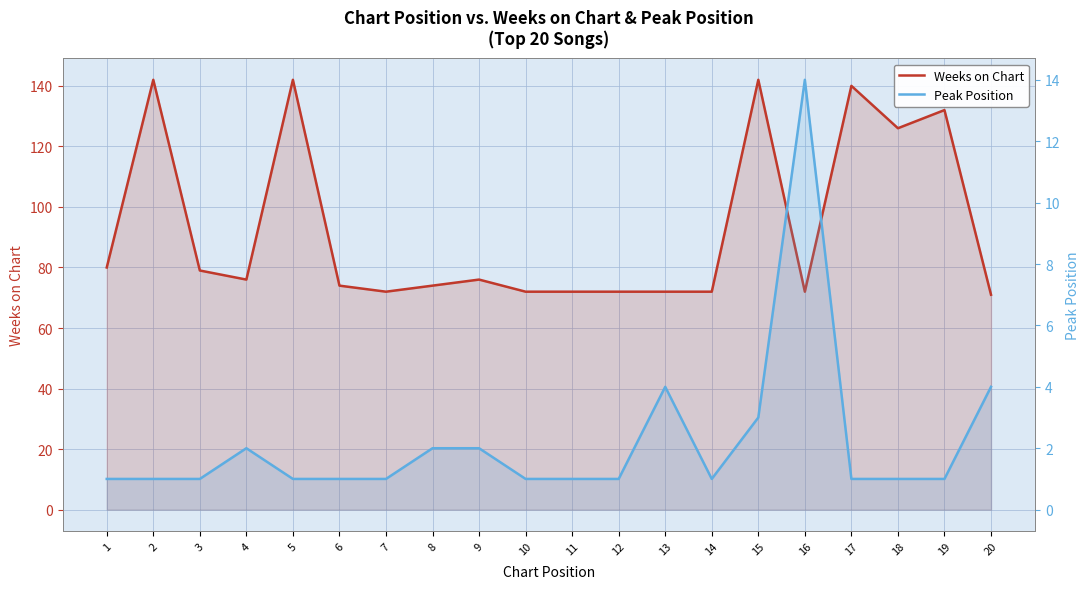

In Peak Position, how many points are higher than both neighbors (excluding endpoints)?

3